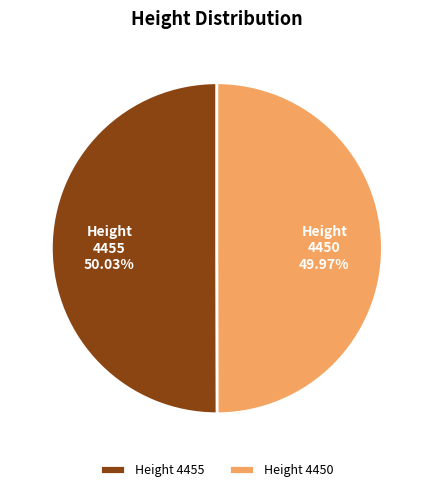

What percentage is NOT represented by 4450?

50.0%